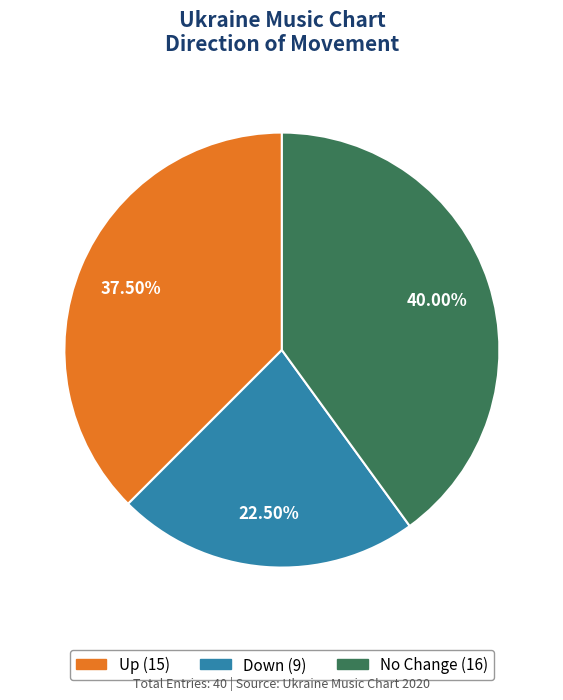

Does any single category account for the majority?

No